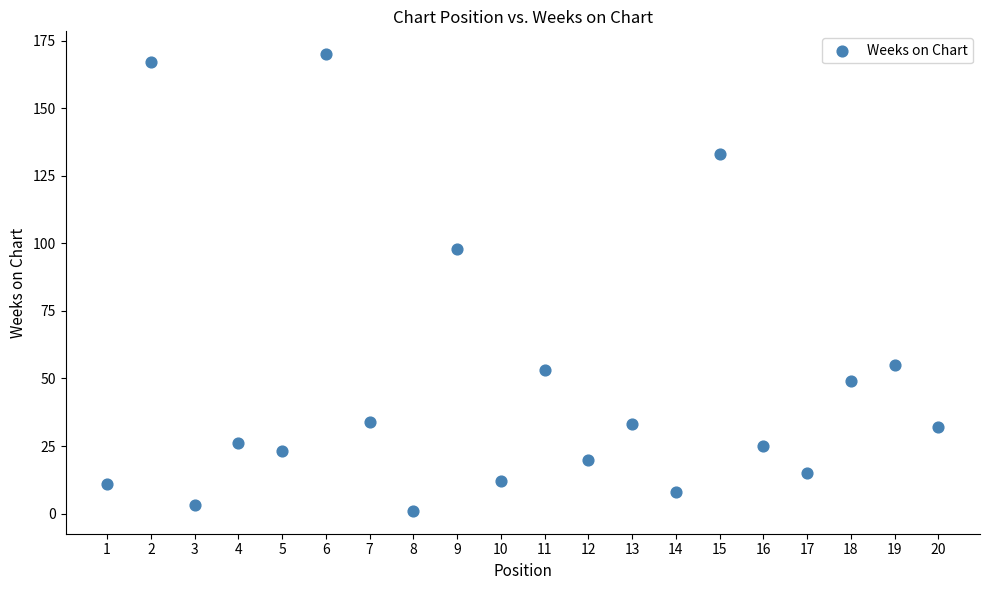

What is the range of X values (max minus min)?

19